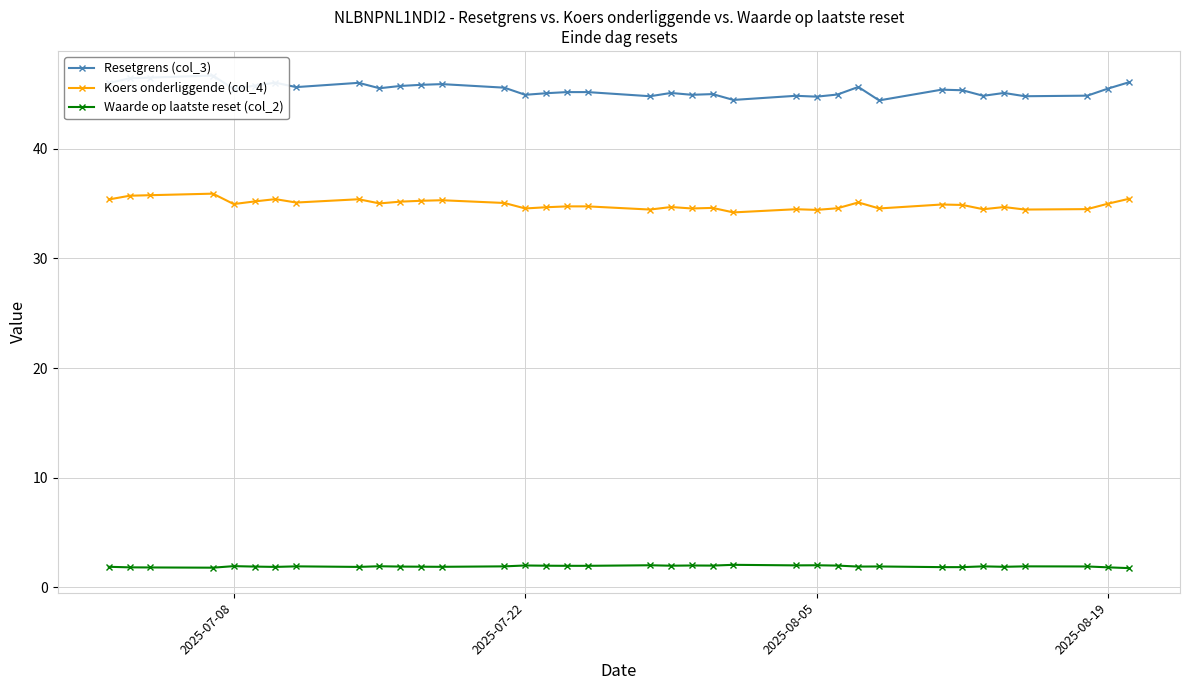

True or false: Koers onderliggende (col_4) and Waarde op laatste reset (col_2) cross at least once.

False